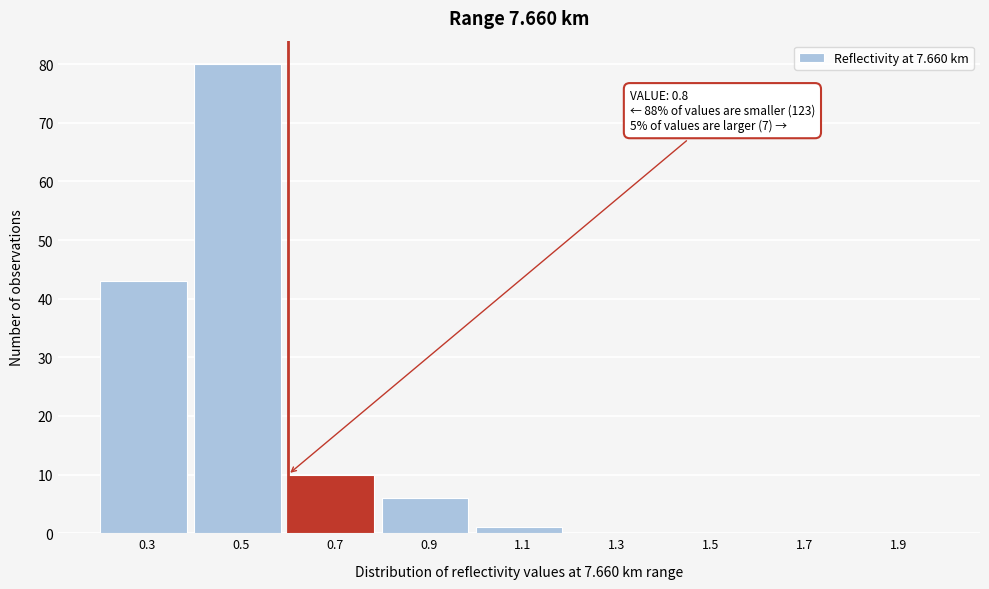

Reading left to right, list all the values displayed in this chart.

0.3=43	0.5=80	0.7=10	0.9=6	1.1=1	1.3=0	1.5=0	1.7=0	1.9=0